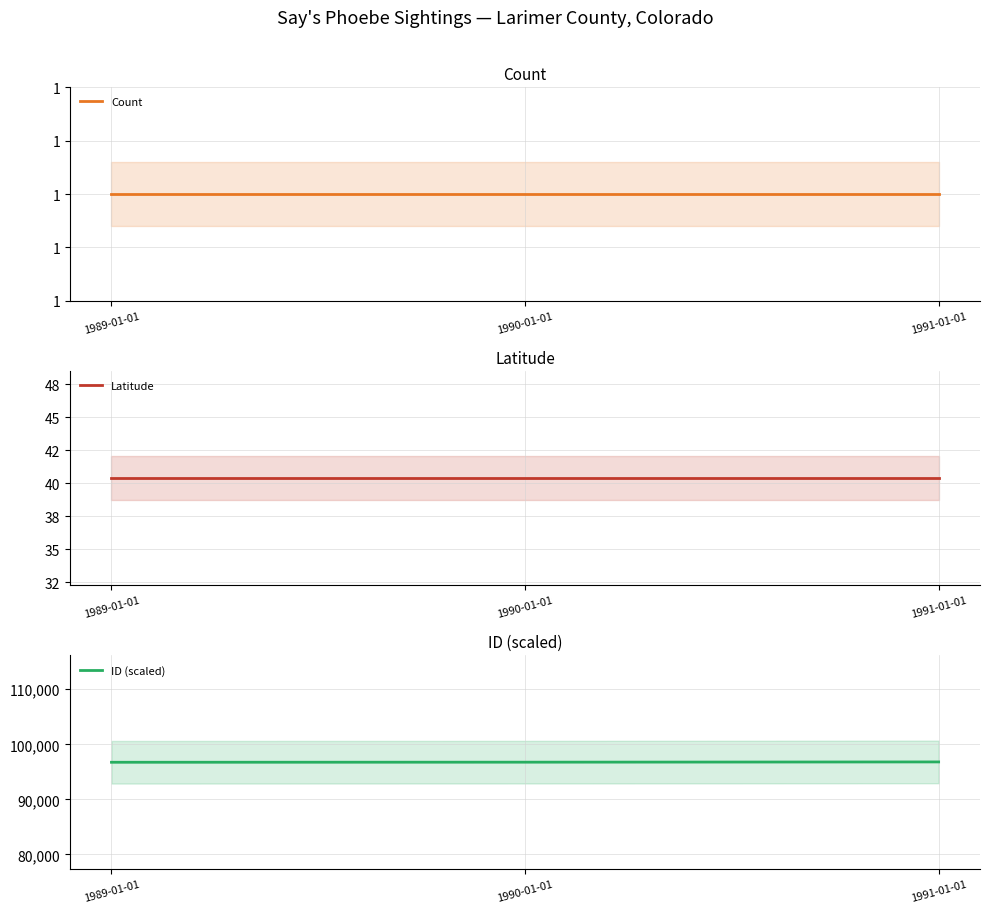

At how many categories does at least one series exceed 40180?

3